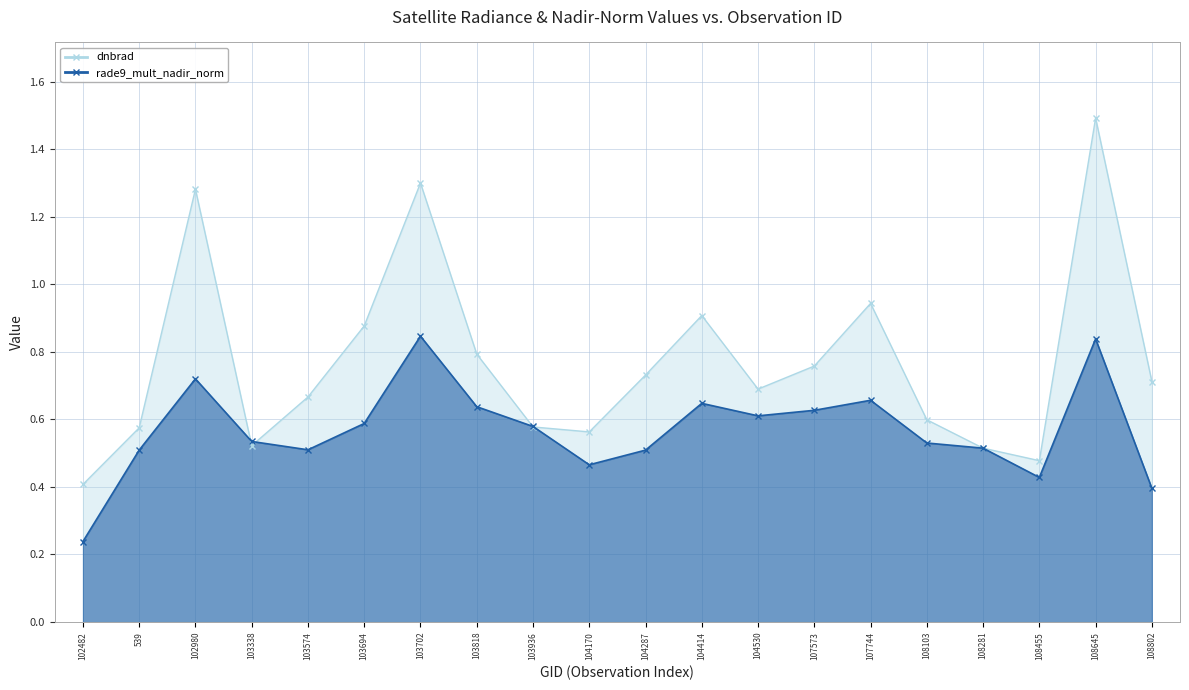

True or false: dnbrad has more than 0 interior local peaks.

True